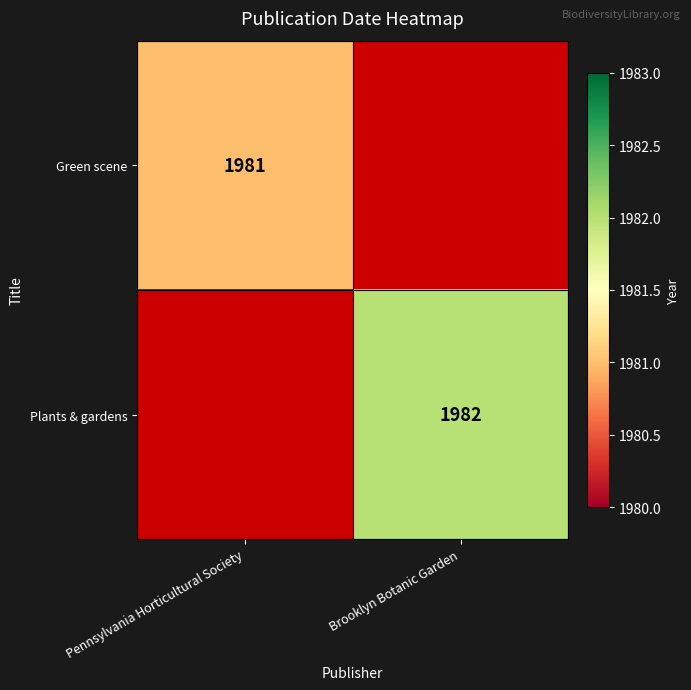

The Plants & gardens series shows 1982 at Brooklyn Botanic Garden. True or false?

True